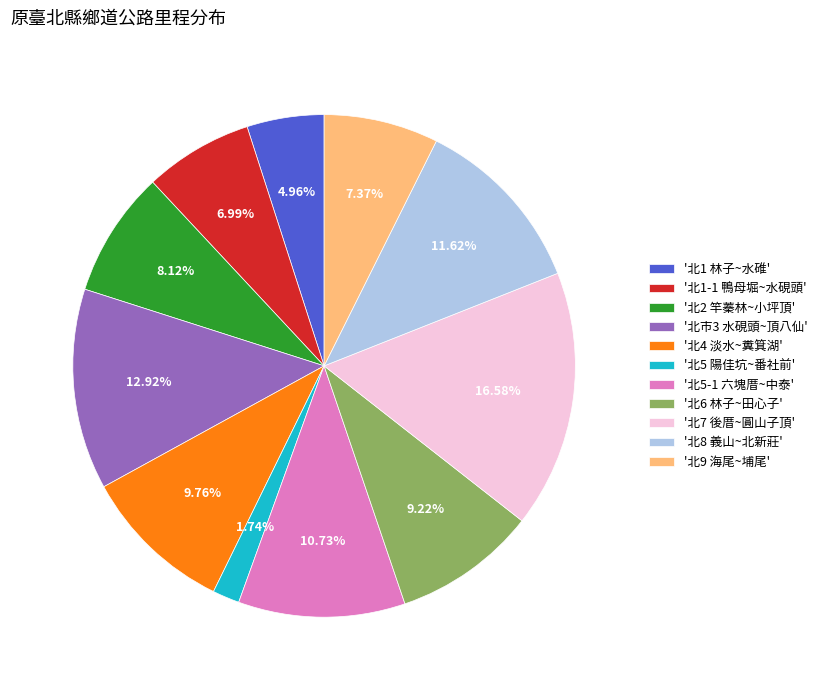

To the nearest percent, what is the average slice percentage?

9%